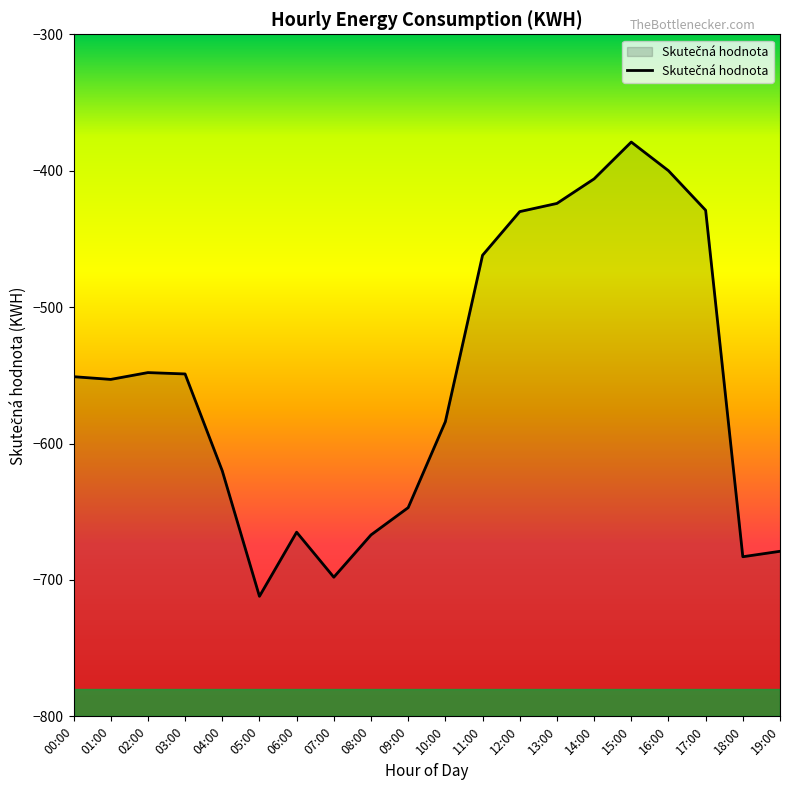

Is it true that the value at 19:00 is -1039?

False